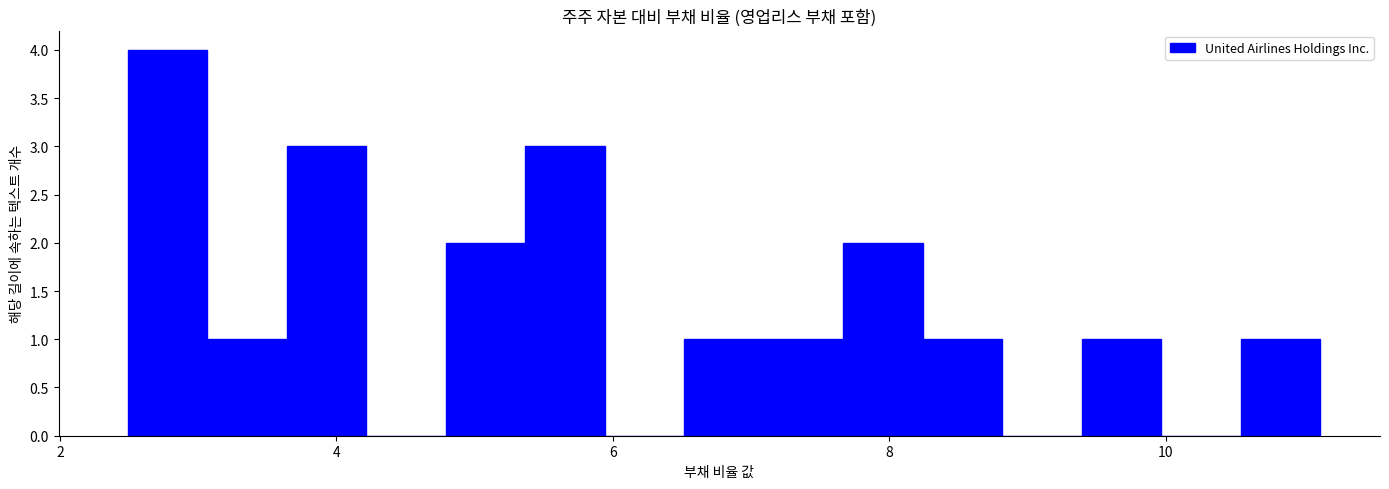

Read against the x-axis, roughly where is the centre of the tallest bar?

2.8